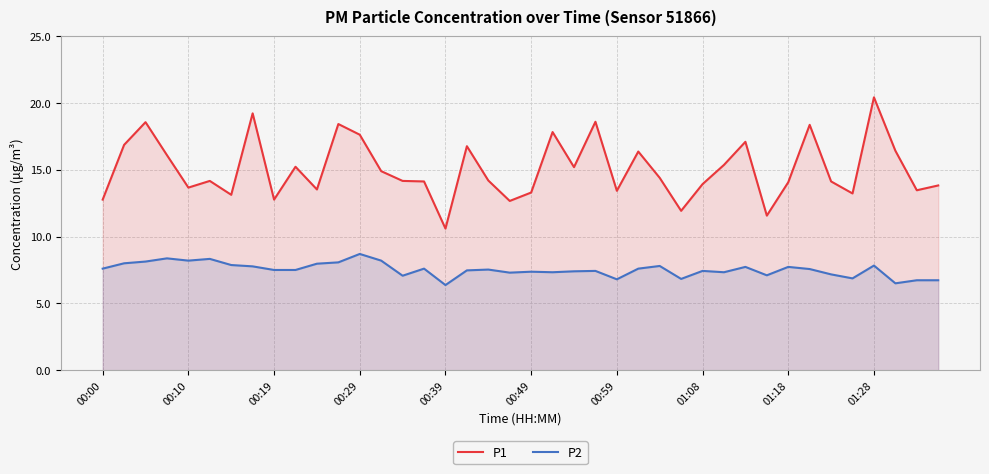

Reading left to right, extract all data points from this chart.

P1: 12.8	16.9	18.6	16.1	13.7	14.2	13.1	19.2	12.8	15.2	13.5	18.4	17.6	14.9	14.2	14.1	10.6	16.8	14.2	12.7	13.3	17.8	15.2	18.6	13.4	16.4	14.4	11.9	13.9	15.4	17.1	11.6	14.1	18.4	14.1	13.2	20.4	16.4	13.5	13.8
P2: 7.6	8.0	8.1	8.4	8.2	8.3	7.9	7.8	7.5	7.5	8.0	8.1	8.7	8.2	7.1	7.6	6.4	7.5	7.5	7.3	7.4	7.3	7.4	7.4	6.8	7.6	7.8	6.8	7.4	7.3	7.7	7.1	7.7	7.6	7.2	6.9	7.8	6.5	6.7	6.7